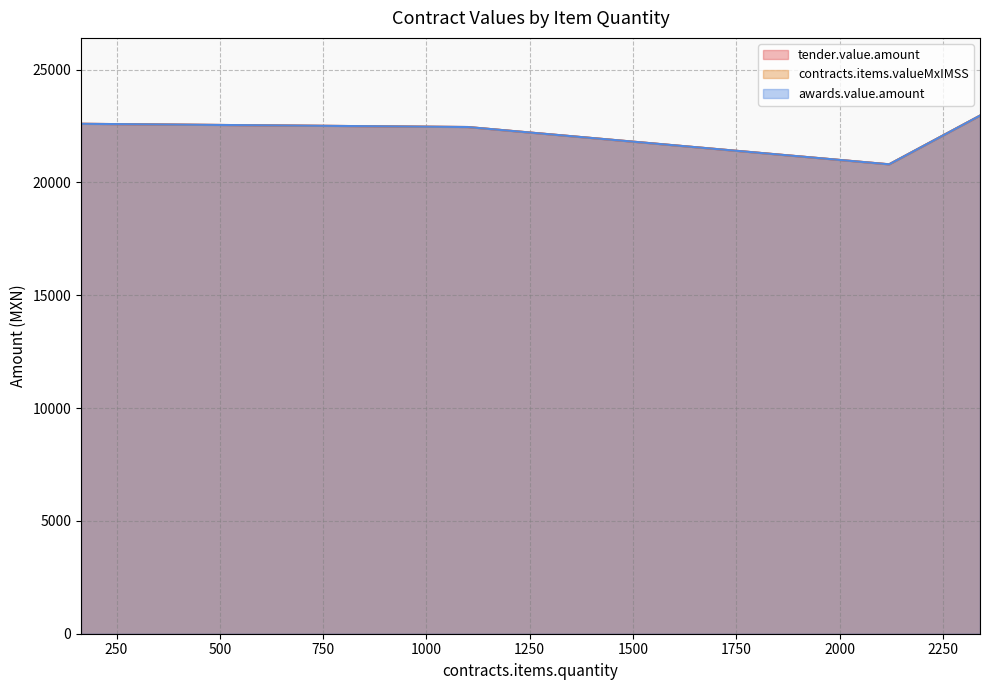

What is the sum of all awards.value.amount values?

440153.6